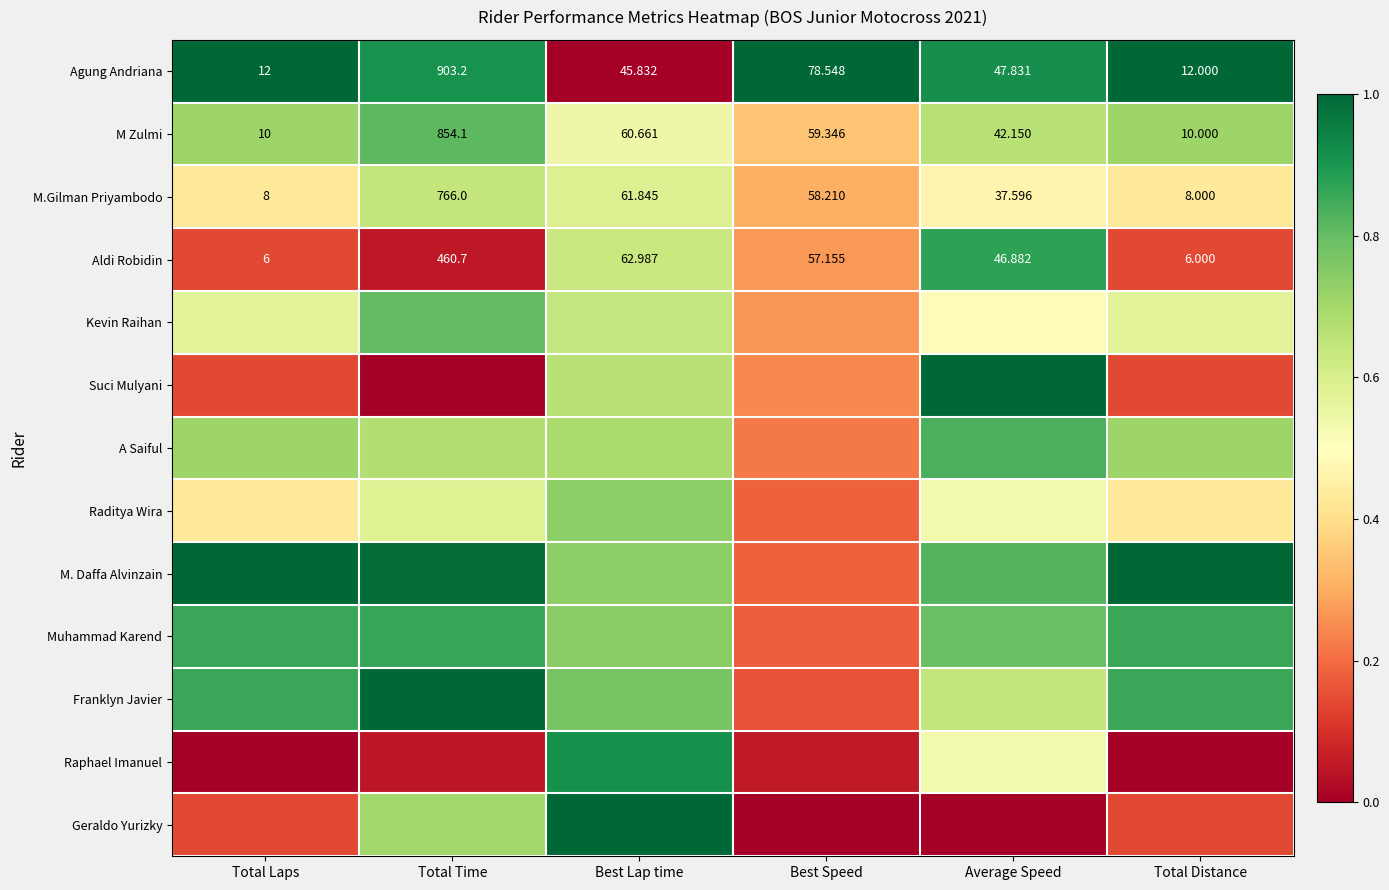

What is the spread (max minus min) of values at Average Speed?

1.0